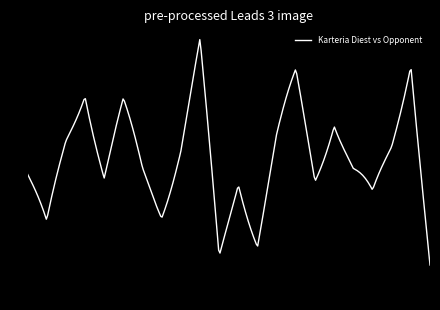

What is the smallest value displayed?

-1.0